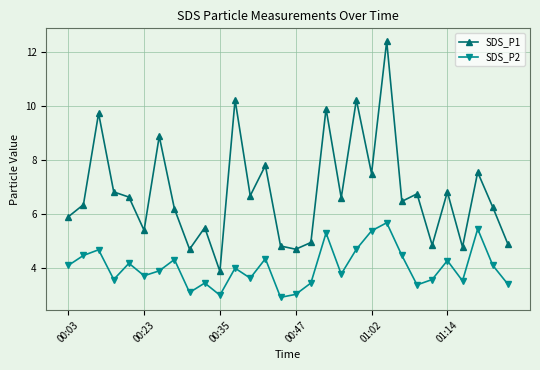

What is the value of the SDS_P2 point at the 27th from the left?

3.5